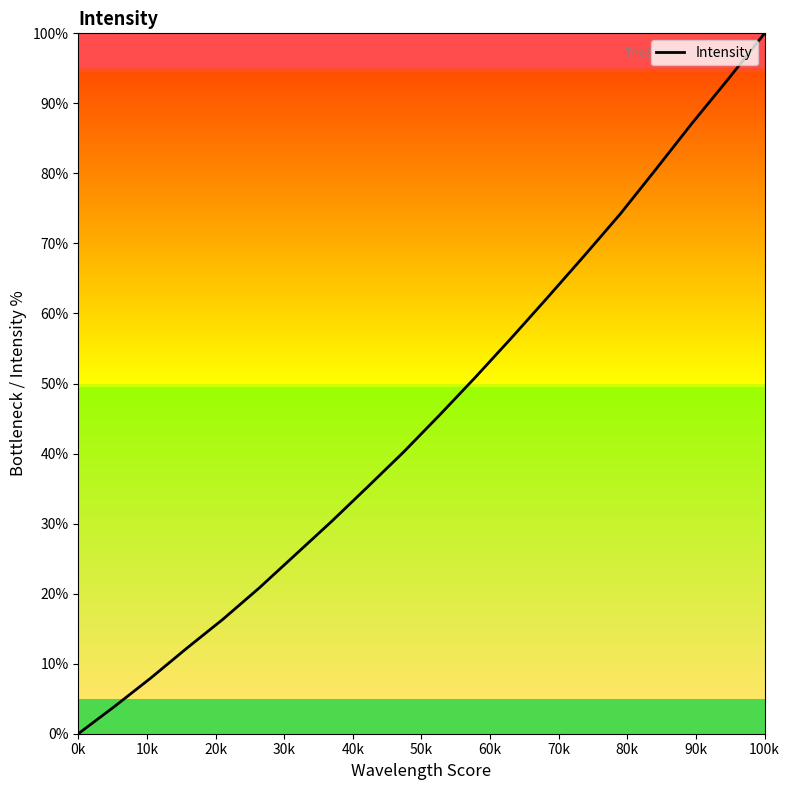

What is the difference between the second highest and second lowest values?

89.6